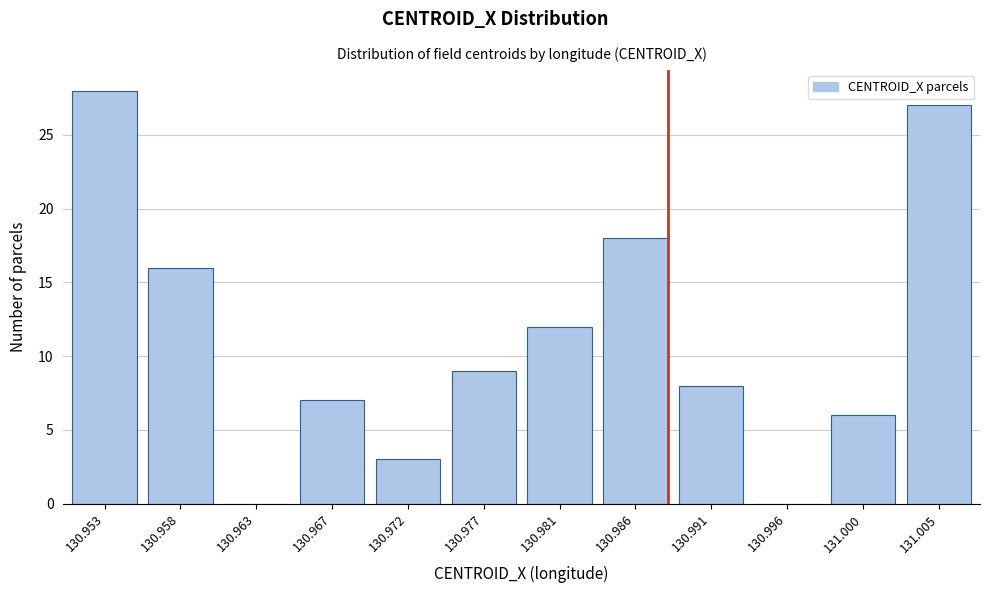

Reading left to right, list all the values displayed in this chart.

130.953=28	130.958=16	130.963=0	130.967=7	130.972=3	130.977=9	130.981=12	130.986=18	130.991=8	130.996=0	131.000=6	131.005=27